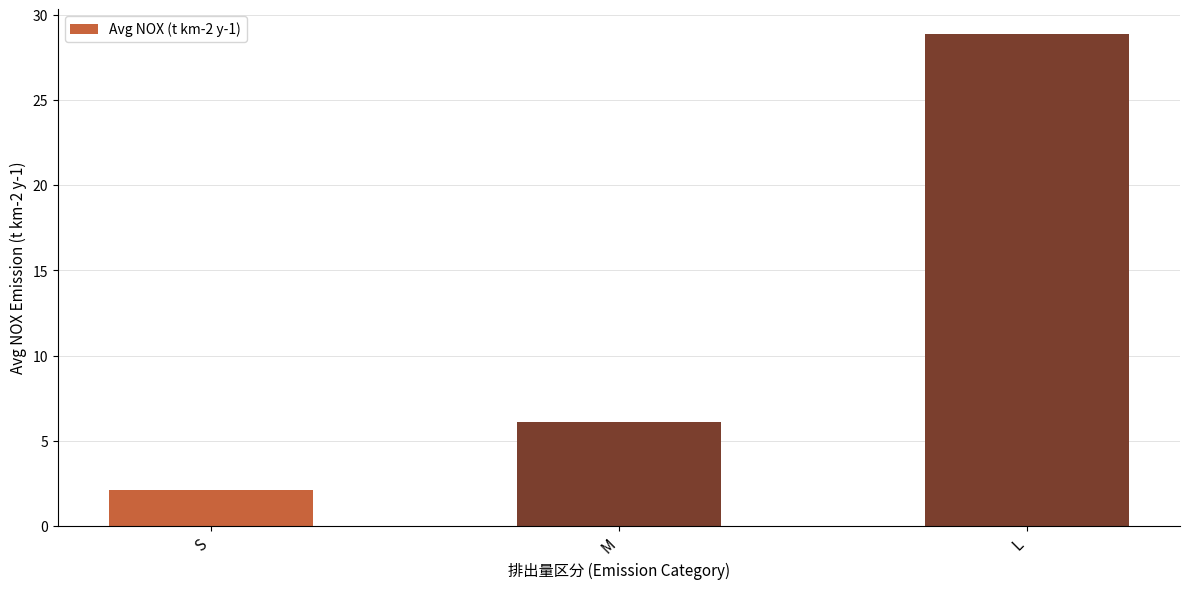

What is the change in value from S to M?

+4.0